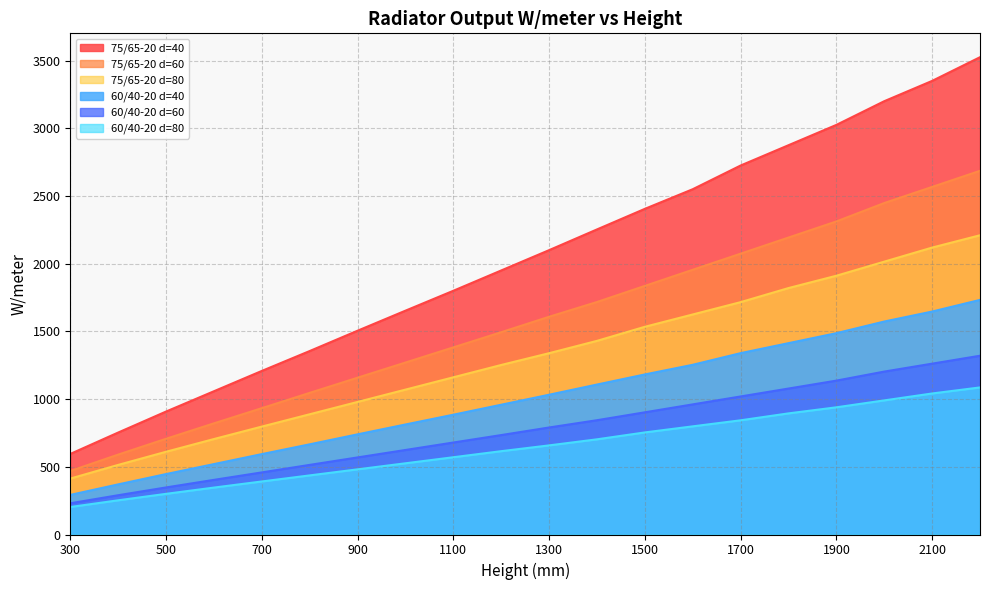

Read the 75/65-20 d=80 value at 2000.

2015.0